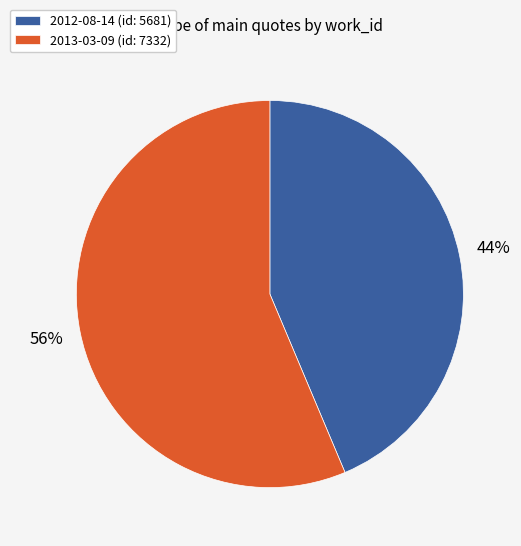

To the nearest percent, what is the combined percentage of 2013-03-09 and 2012-08-14?

100%